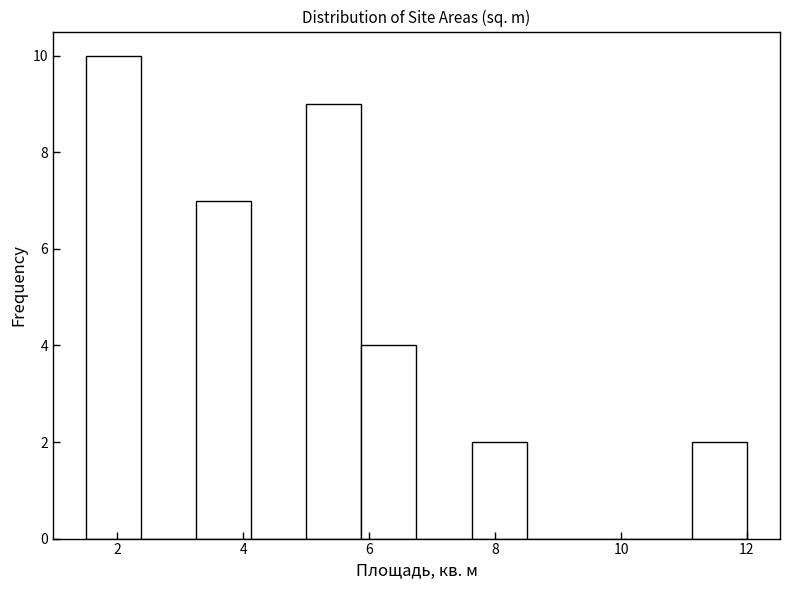

Which range on the x-axis has the tallest bar?

1.6 to 2.4